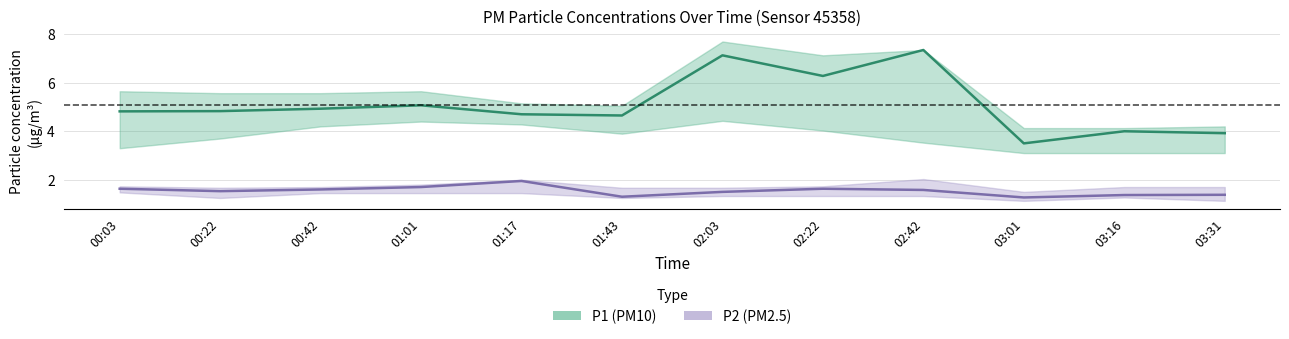

The P2 (PM2.5) series shows 1.7 at 01:01. True or false?

True